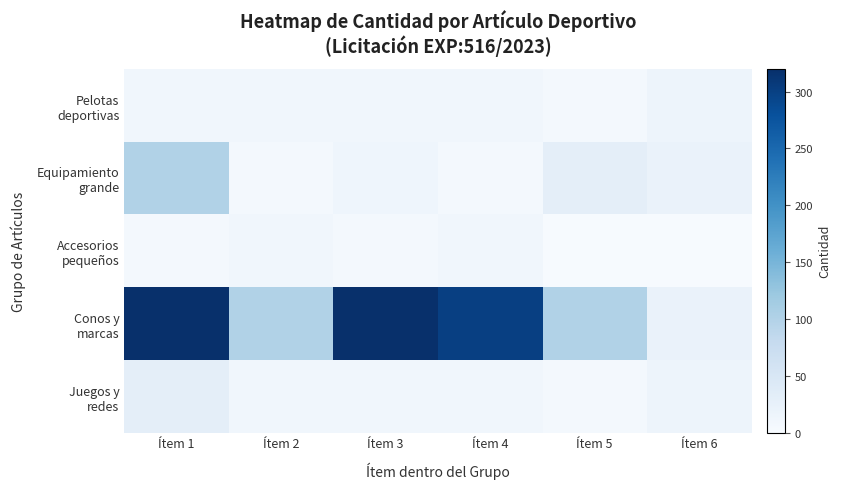

At which category does the chart reach its peak across all series?

Ítem 1